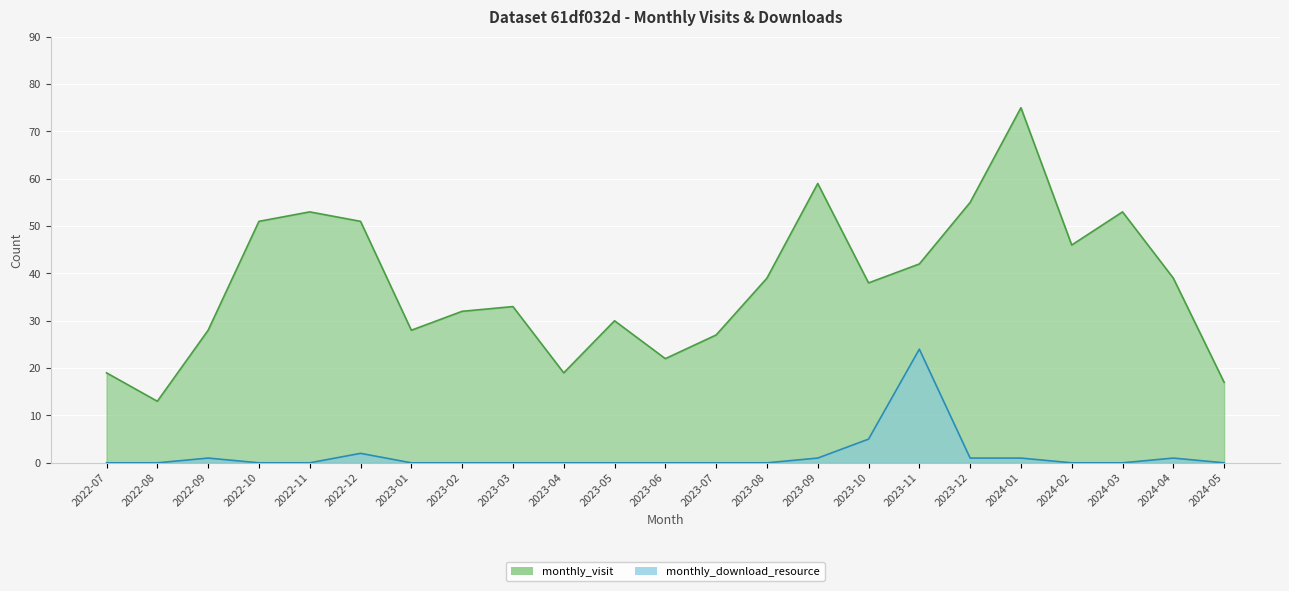

What is the maximum value for monthly_download_resource?

24